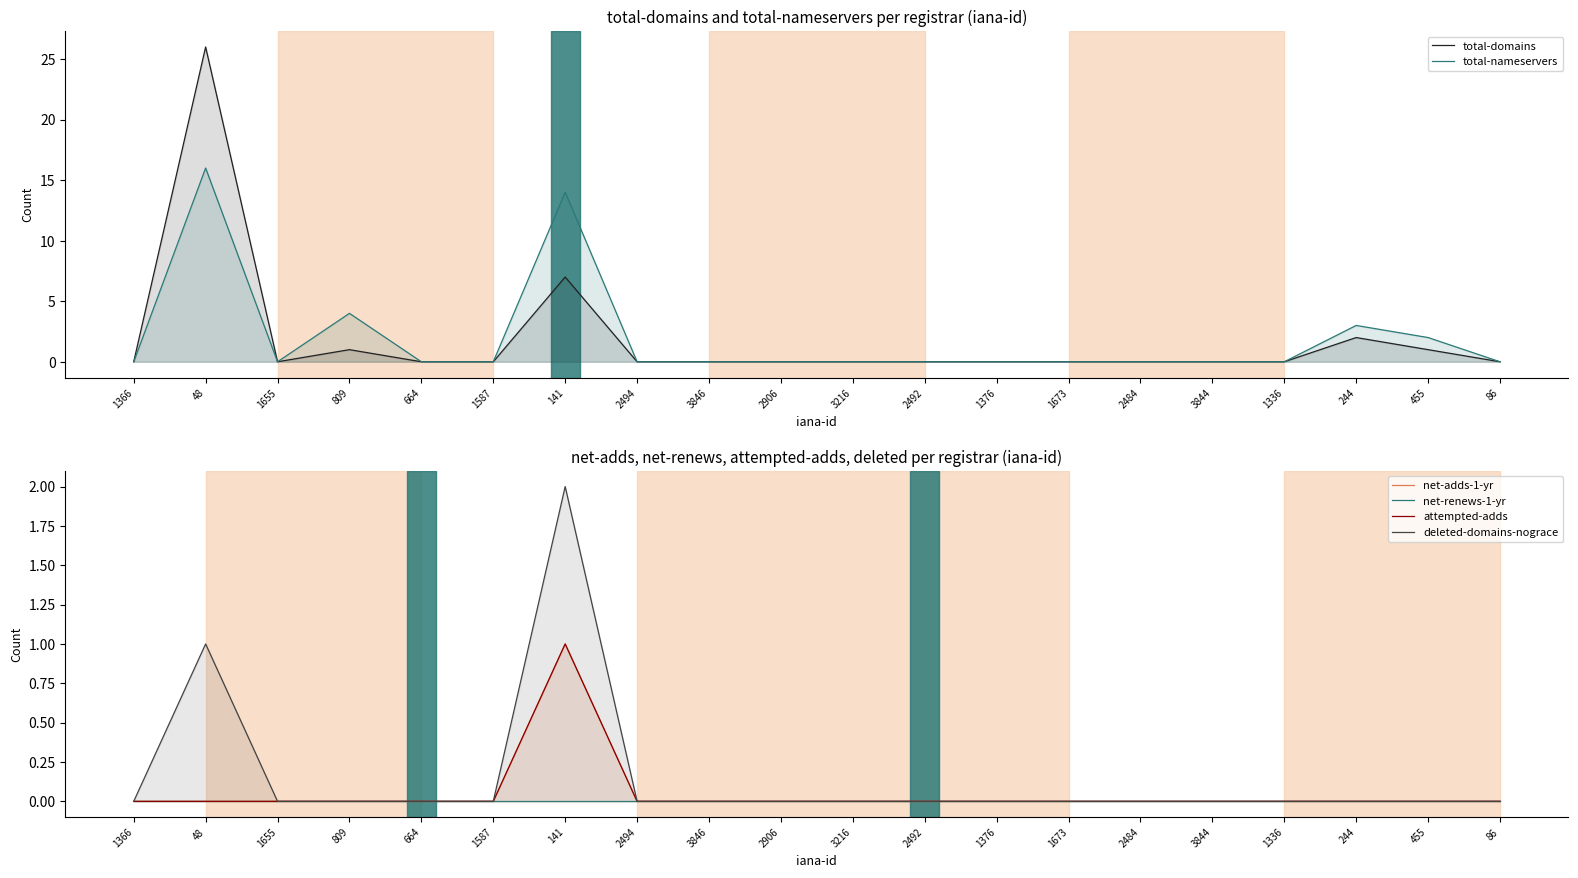

Which series has the largest total across all categories?

total-nameservers